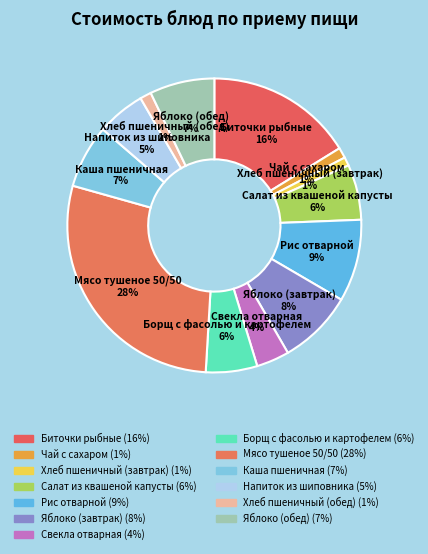

Is there any slice that represents more than half of the pie?

No